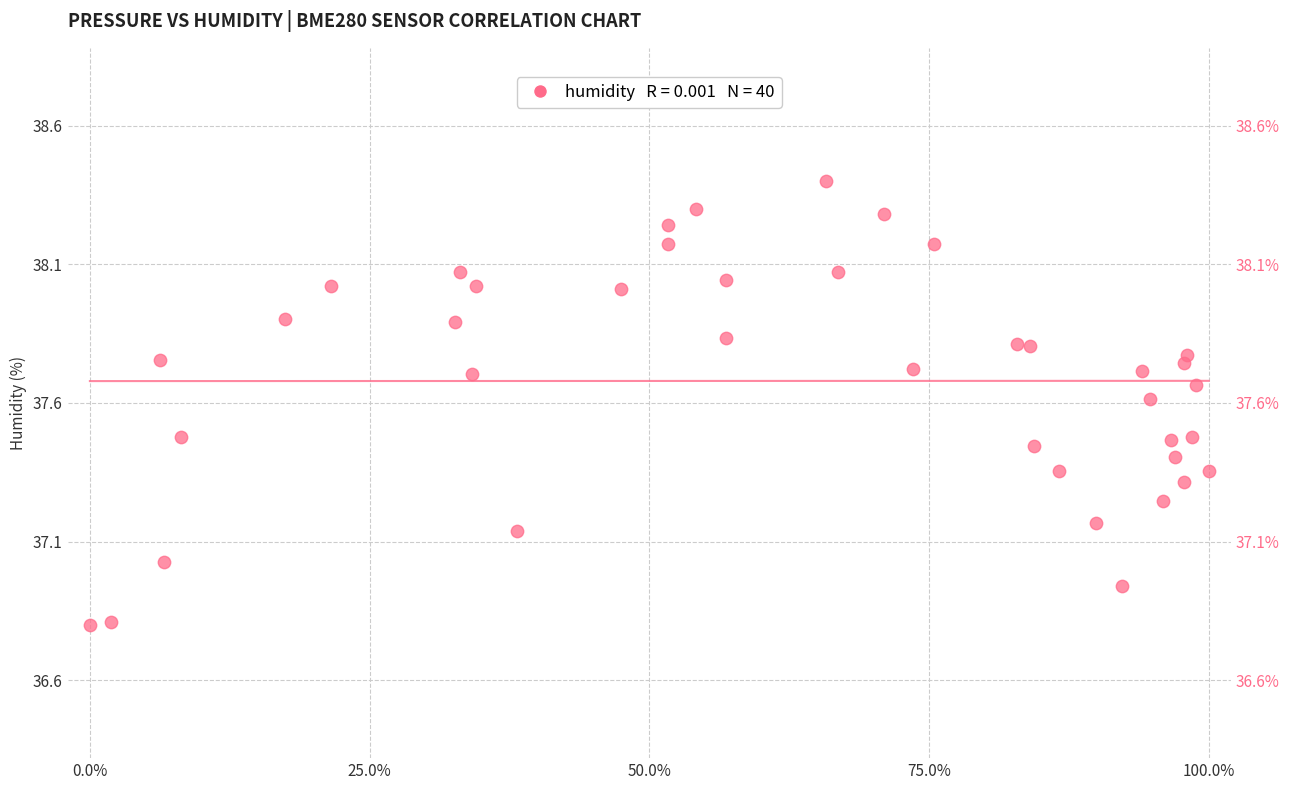

What is the range of Y values (max minus min)?

1.6